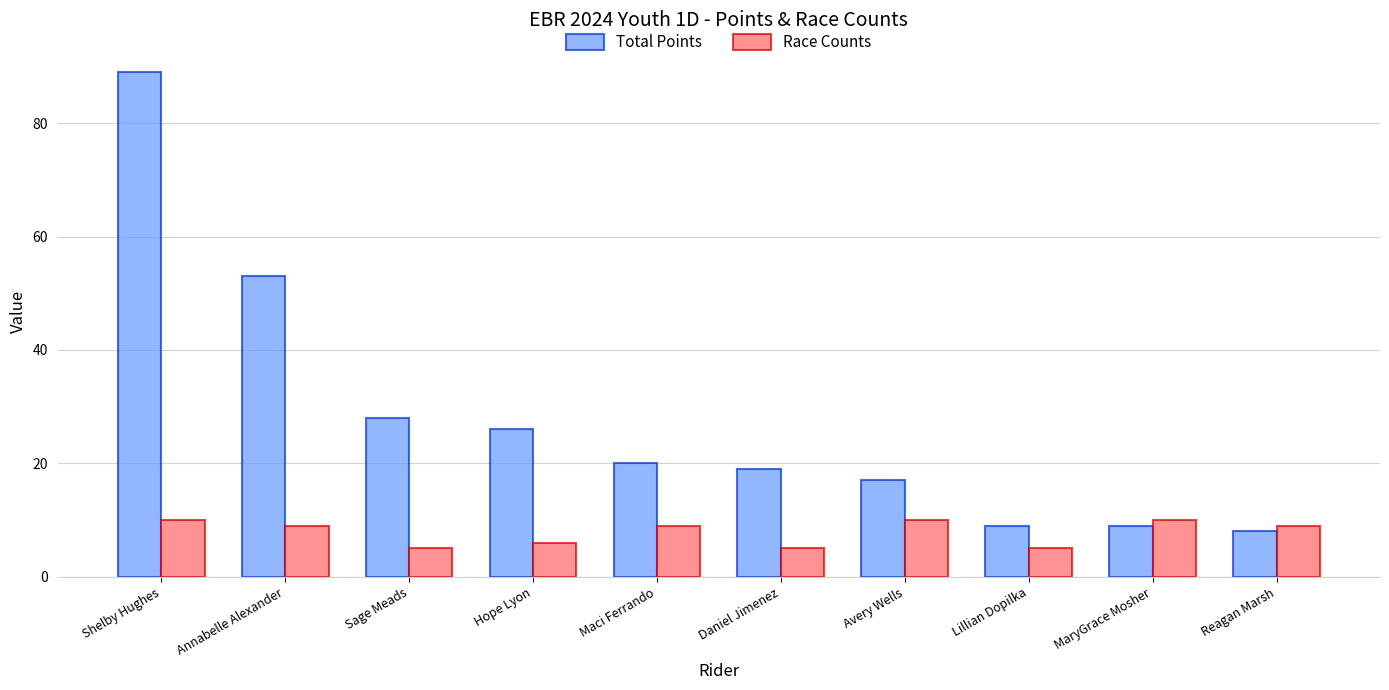

What is the sum of the Race Counts values at Reagan Marsh and Sage Meads?

14